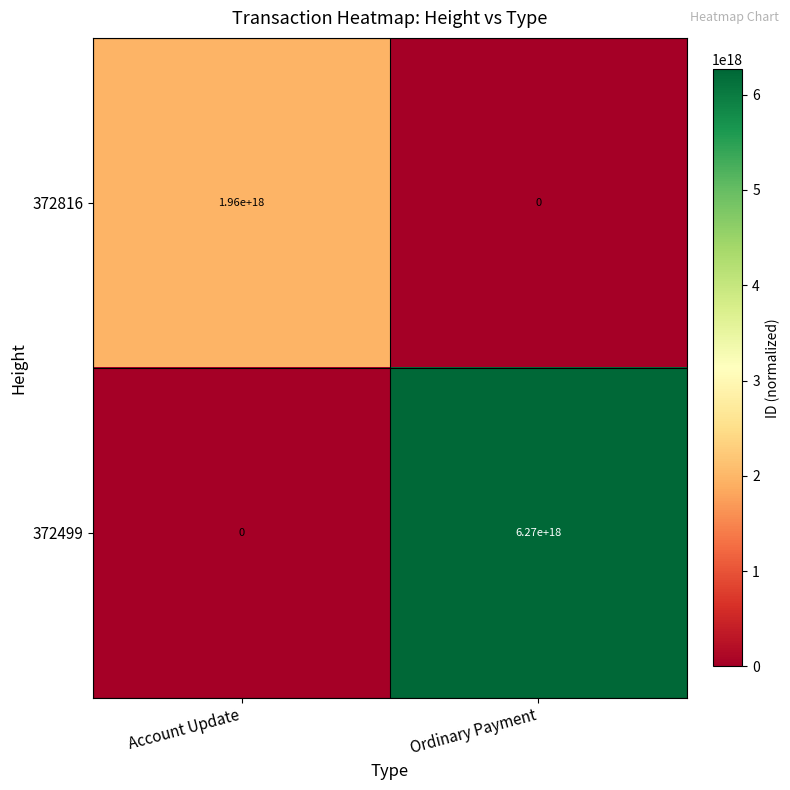

How many distinct data groups are displayed?

2